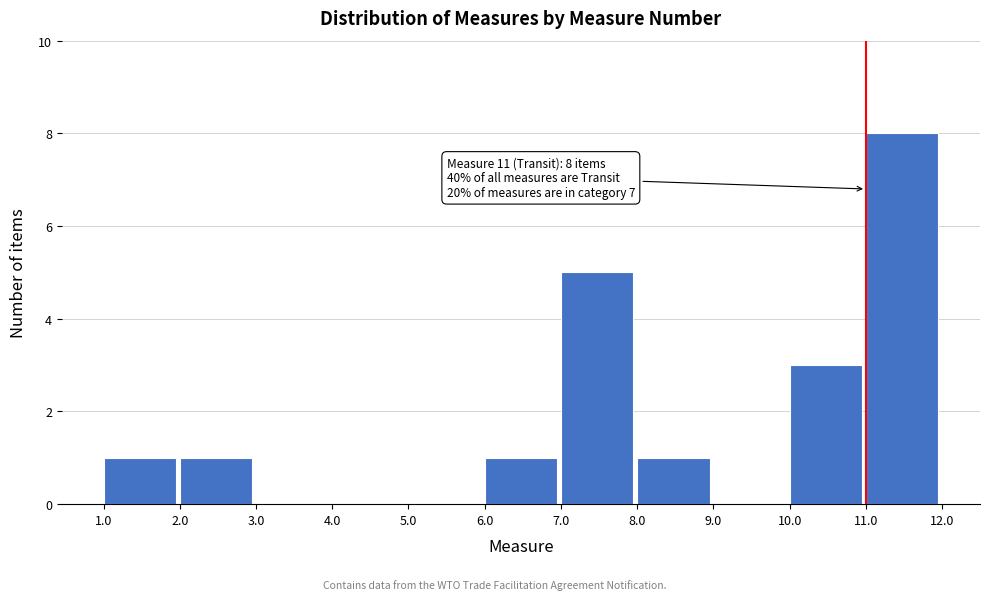

Which range on the x-axis has the tallest bar?

11.0 to 12.0